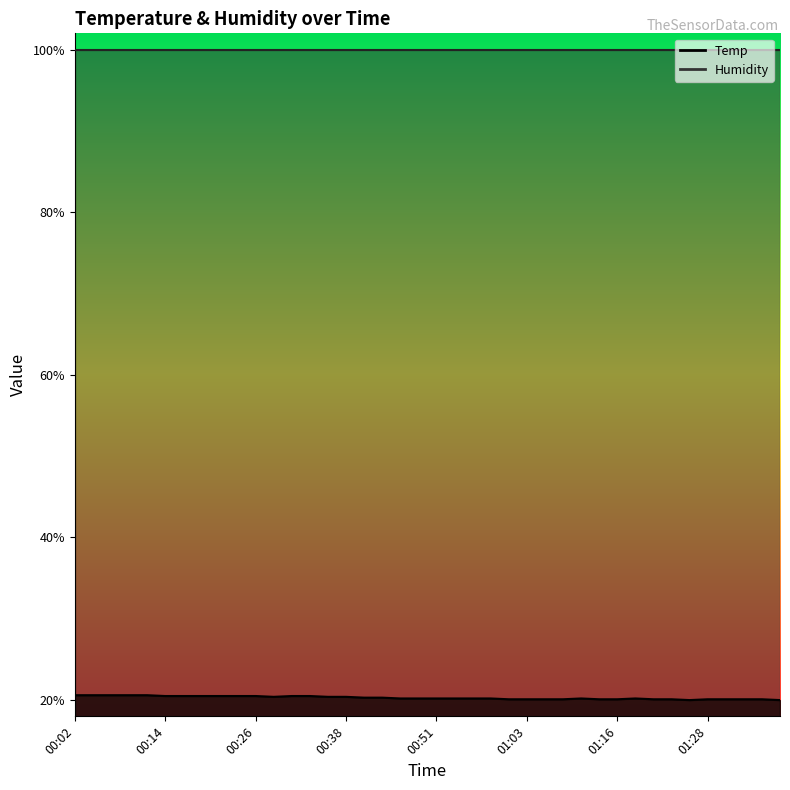

Reading left to right, what are all the values shown in this chart?

00:02=20.6	00:04=20.6	00:07=20.6	00:09=20.6	00:12=20.6	00:14=20.5	00:16=20.5	00:19=20.5	00:21=20.5	00:24=20.5	00:26=20.5	00:29=20.4	00:31=20.5	00:33=20.5	00:36=20.4	00:38=20.4	00:41=20.3	00:43=20.3	00:46=20.2	00:48=20.2	00:51=20.2	00:53=20.2	00:55=20.2	00:58=20.2	01:00=20.1	01:03=20.1	01:06=20.1	01:08=20.1	01:11=20.2	01:13=20.1	01:16=20.1	01:18=20.2	01:21=20.1	01:23=20.1	01:26=20.0	01:28=20.1	01:31=20.1	01:33=20.1	01:36=20.1	01:38=20.0